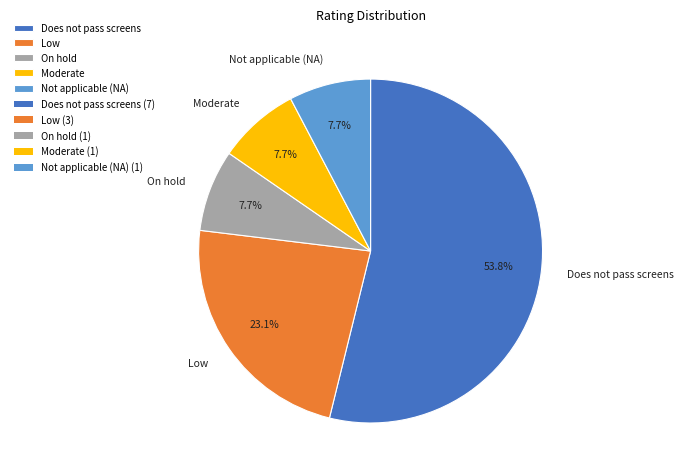

What is the majority slice?

Does not pass screens